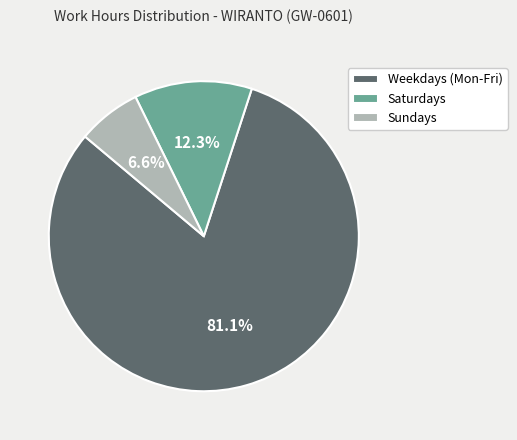

What portion of the pie excludes Weekdays (Mon-Fri)?

18.9%